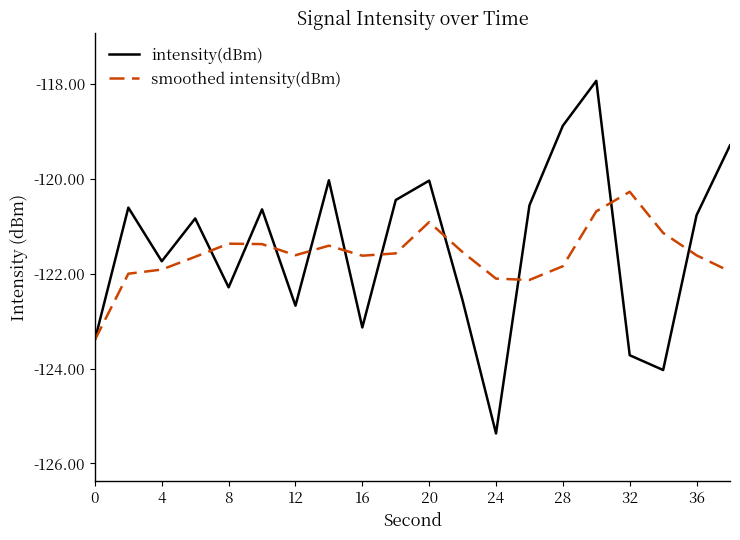

Rank the series by their maximum value, from highest to lowest.

intensity(dBm), smoothed intensity(dBm)